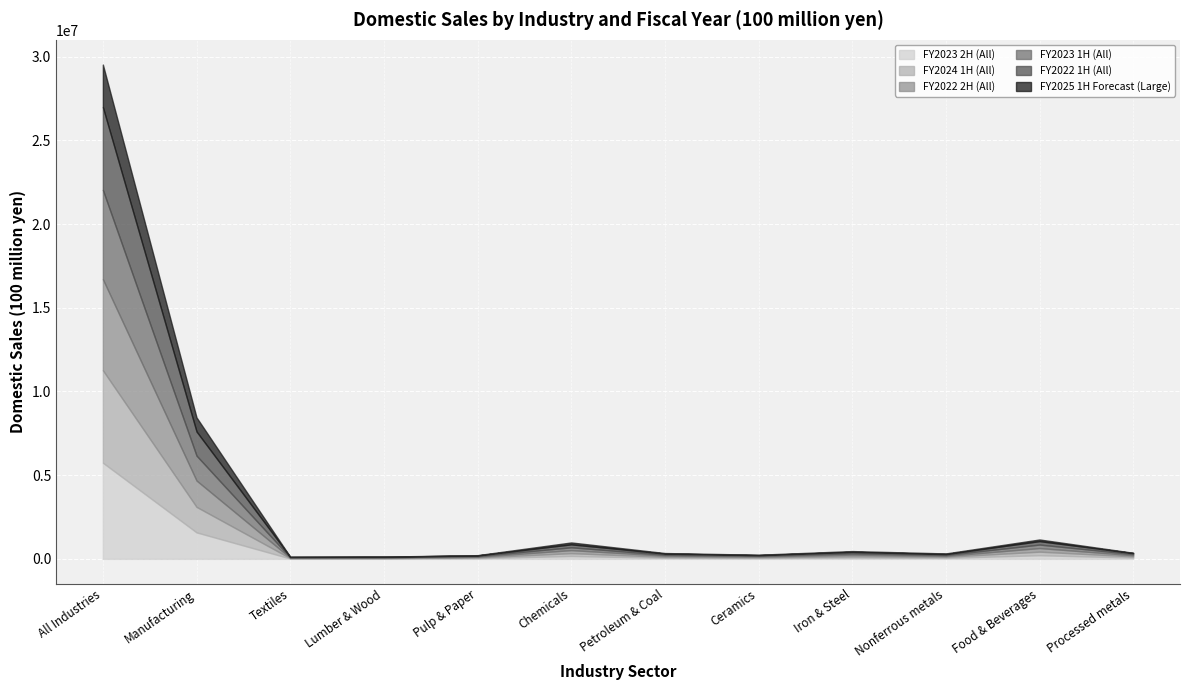

What is the label of the 12th point from the right?

All Industries